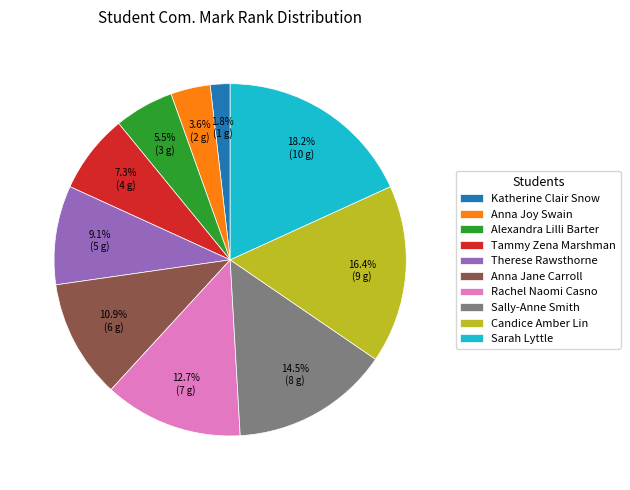

To the nearest percent, what is the combined percentage of Katherine Clair Snow and Anna Joy Swain?

5%